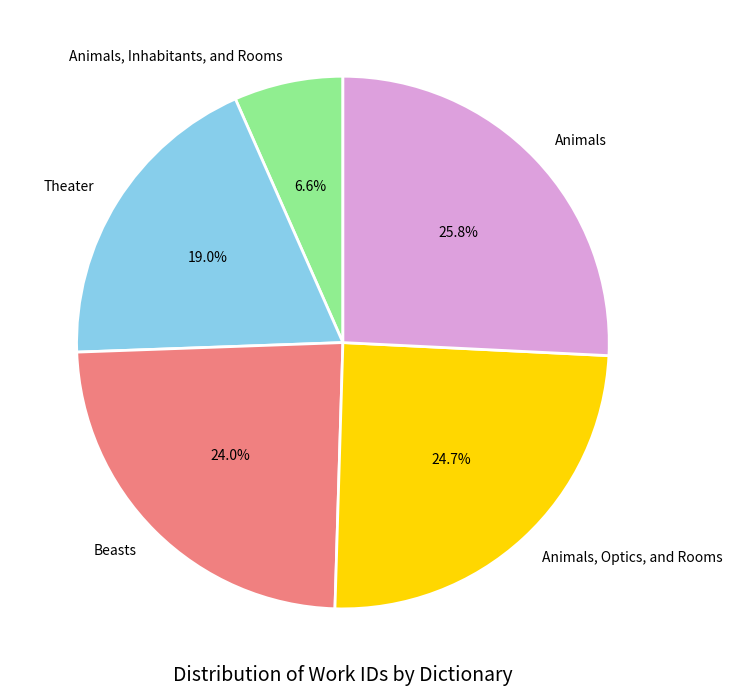

Which has a higher value, Animals, Optics, and Rooms or Theater?

Animals, Optics, and Rooms